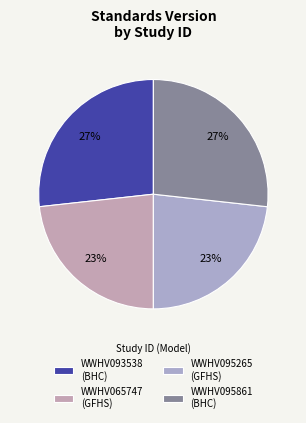

Between WWHV093538 and WWHV095861, which is larger?

WWHV093538